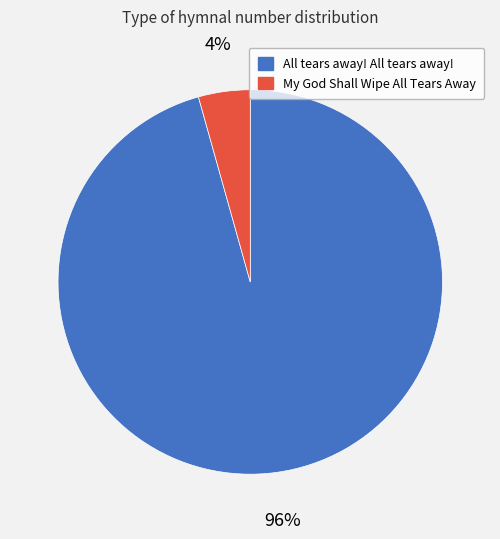

Combined, do All tears away! All tears away! and My God Shall Wipe All Tears Away account for over 50%?

Yes